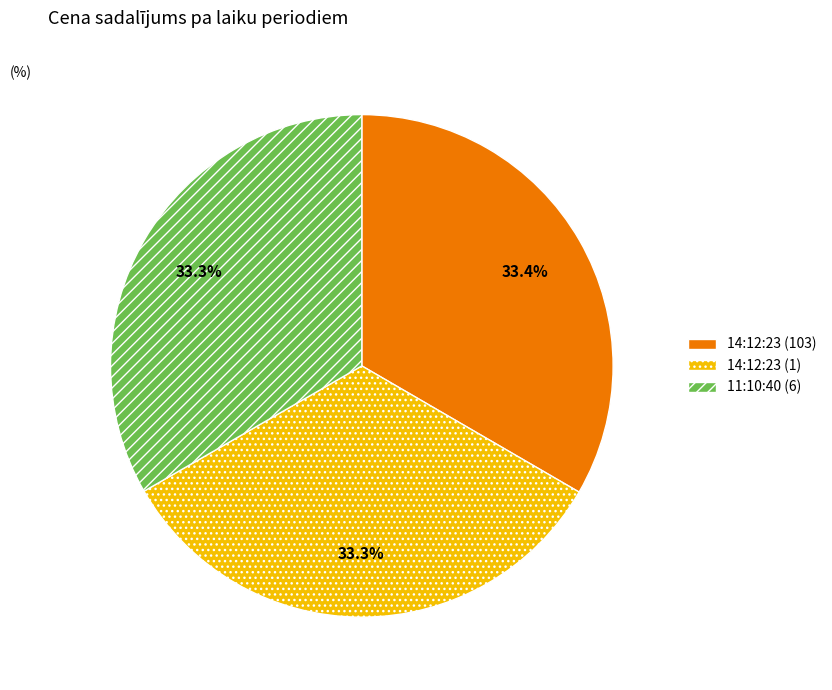

How much of the chart is everything except 11:10:40 (6)?

66.7%